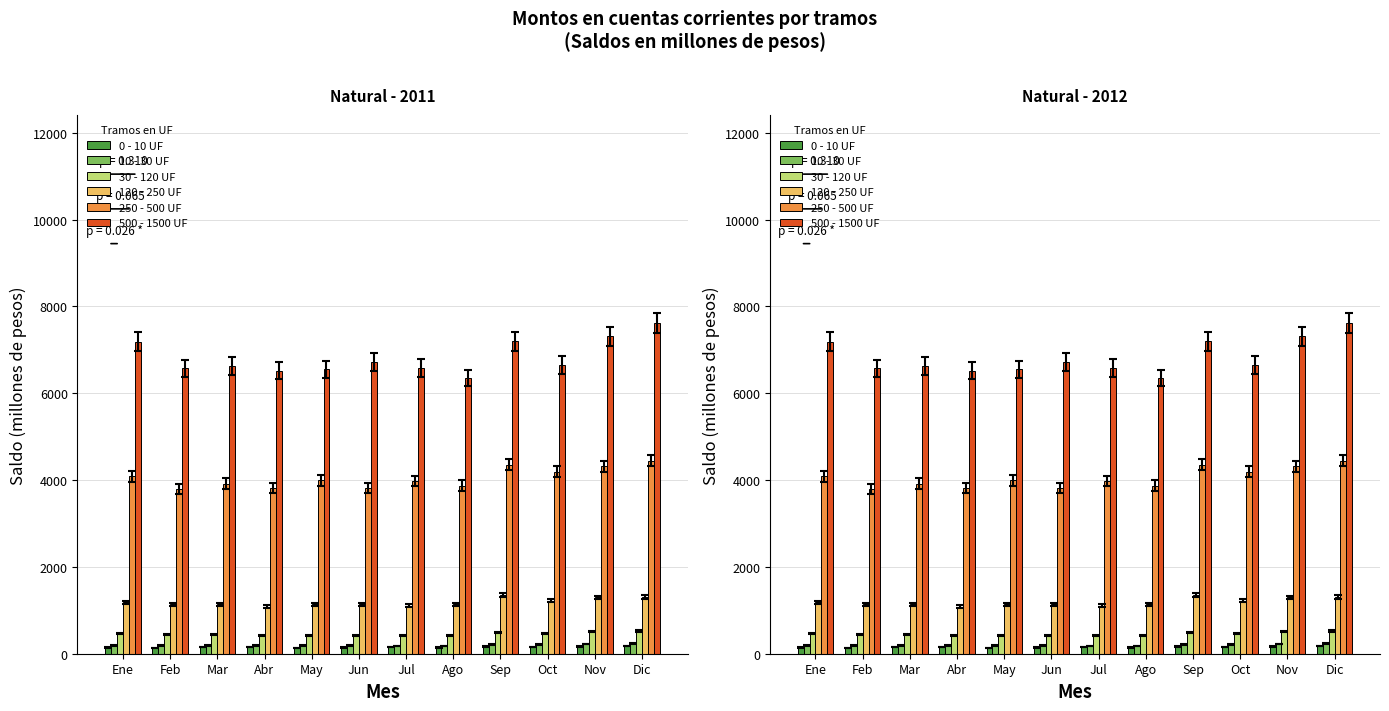

How many groups of bars are there?

12